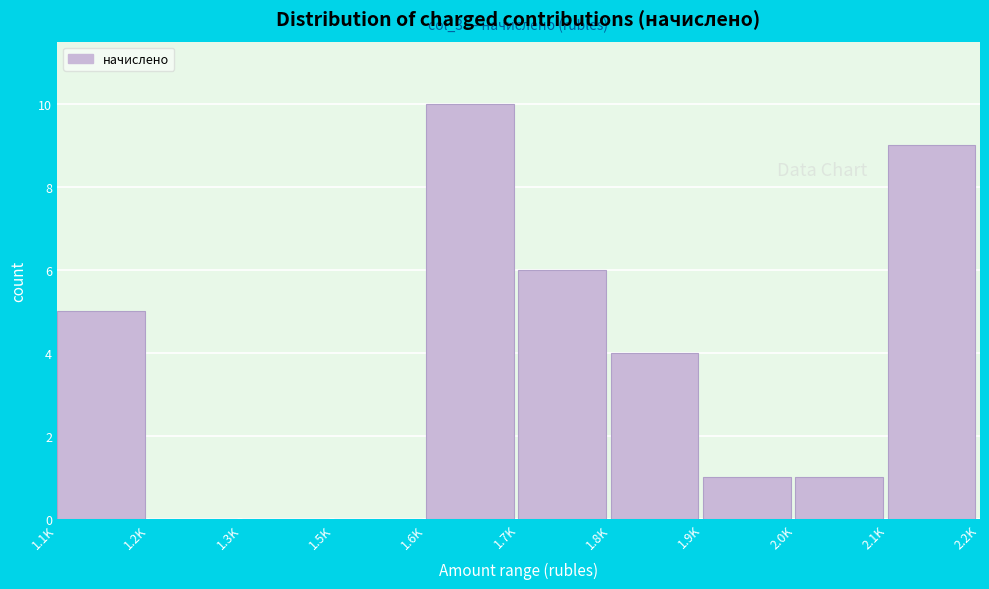

Reading left to right, extract all data points from this chart.

1.1K=5	1.2K=0	1.3K=0	1.5K=0	1.6K=10	1.7K=6	1.8K=4	1.9K=1	2.0K=1	2.1K=9